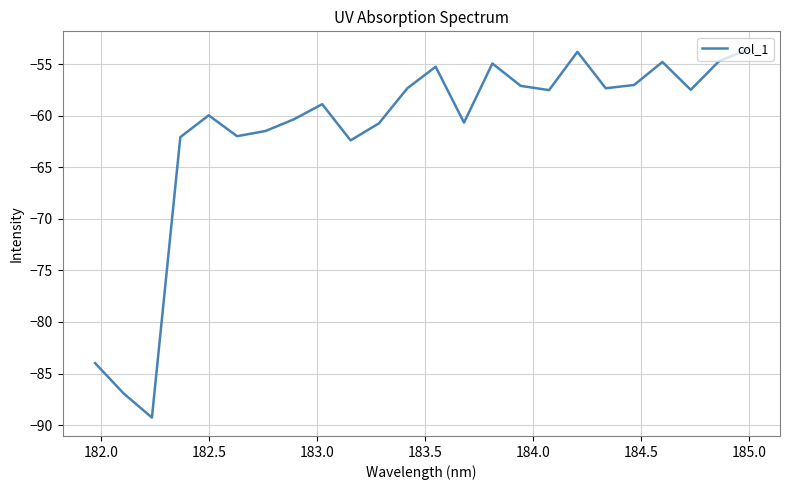

What is the minimum value shown in the chart?

-89.3